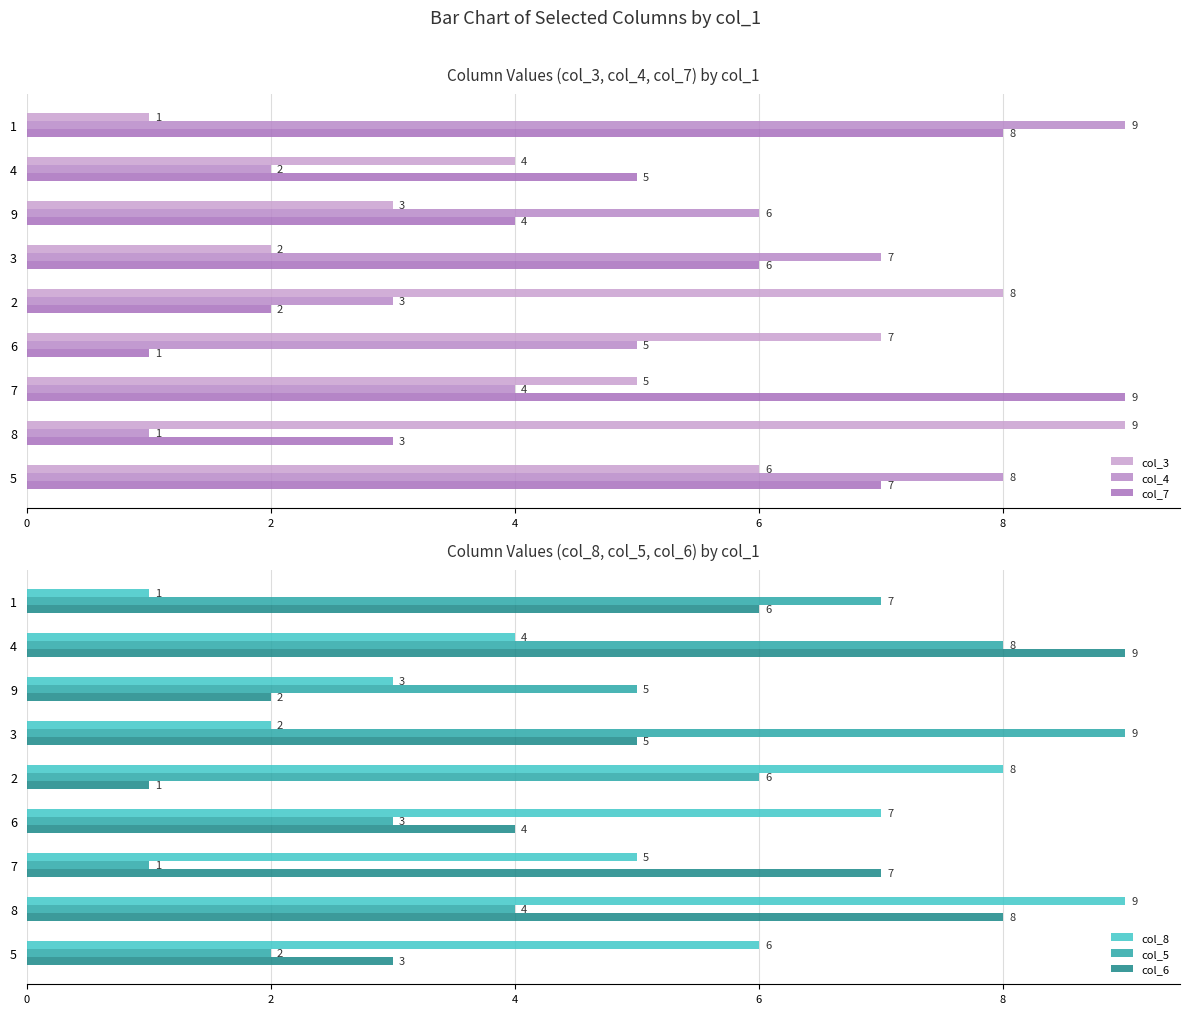

What is the difference between the col_4 values at 5 and 3?

1